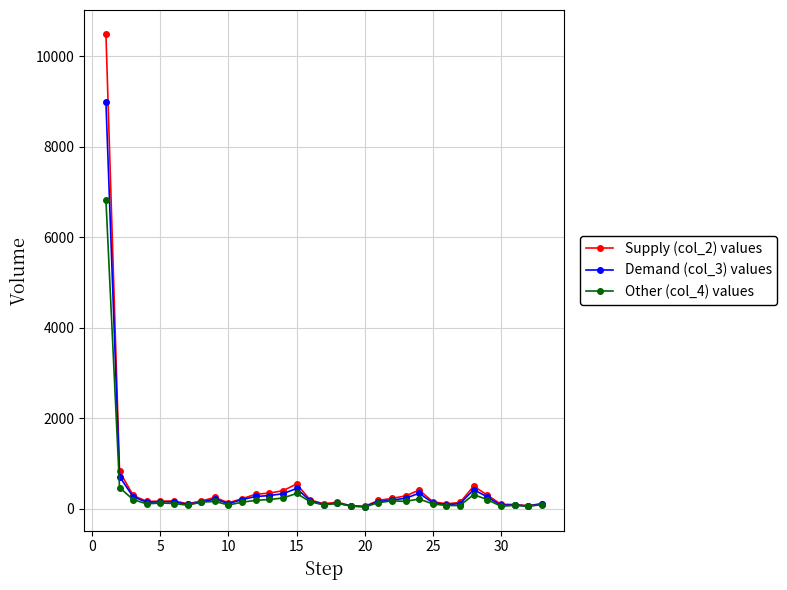

At how many categories does at least one series exceed 4590?

1